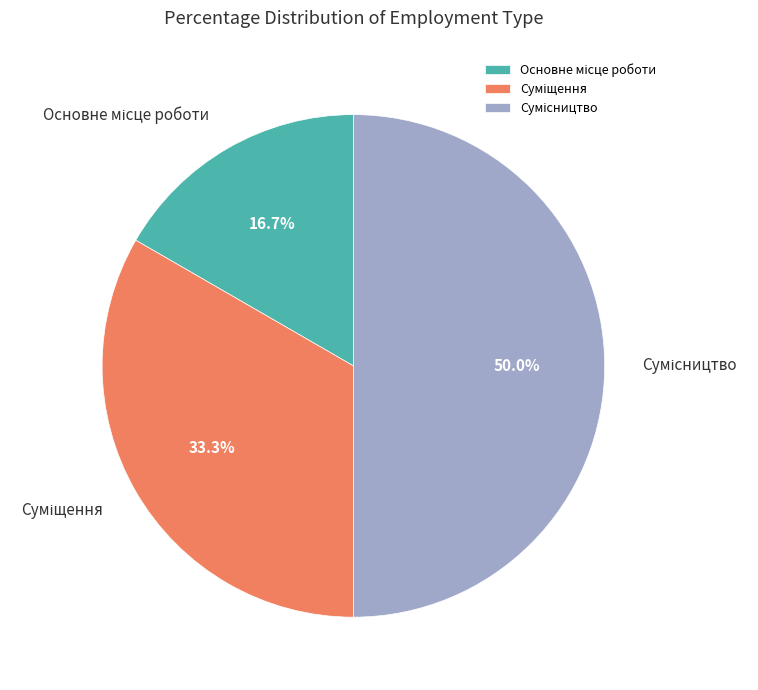

How many segments does this pie chart have?

3